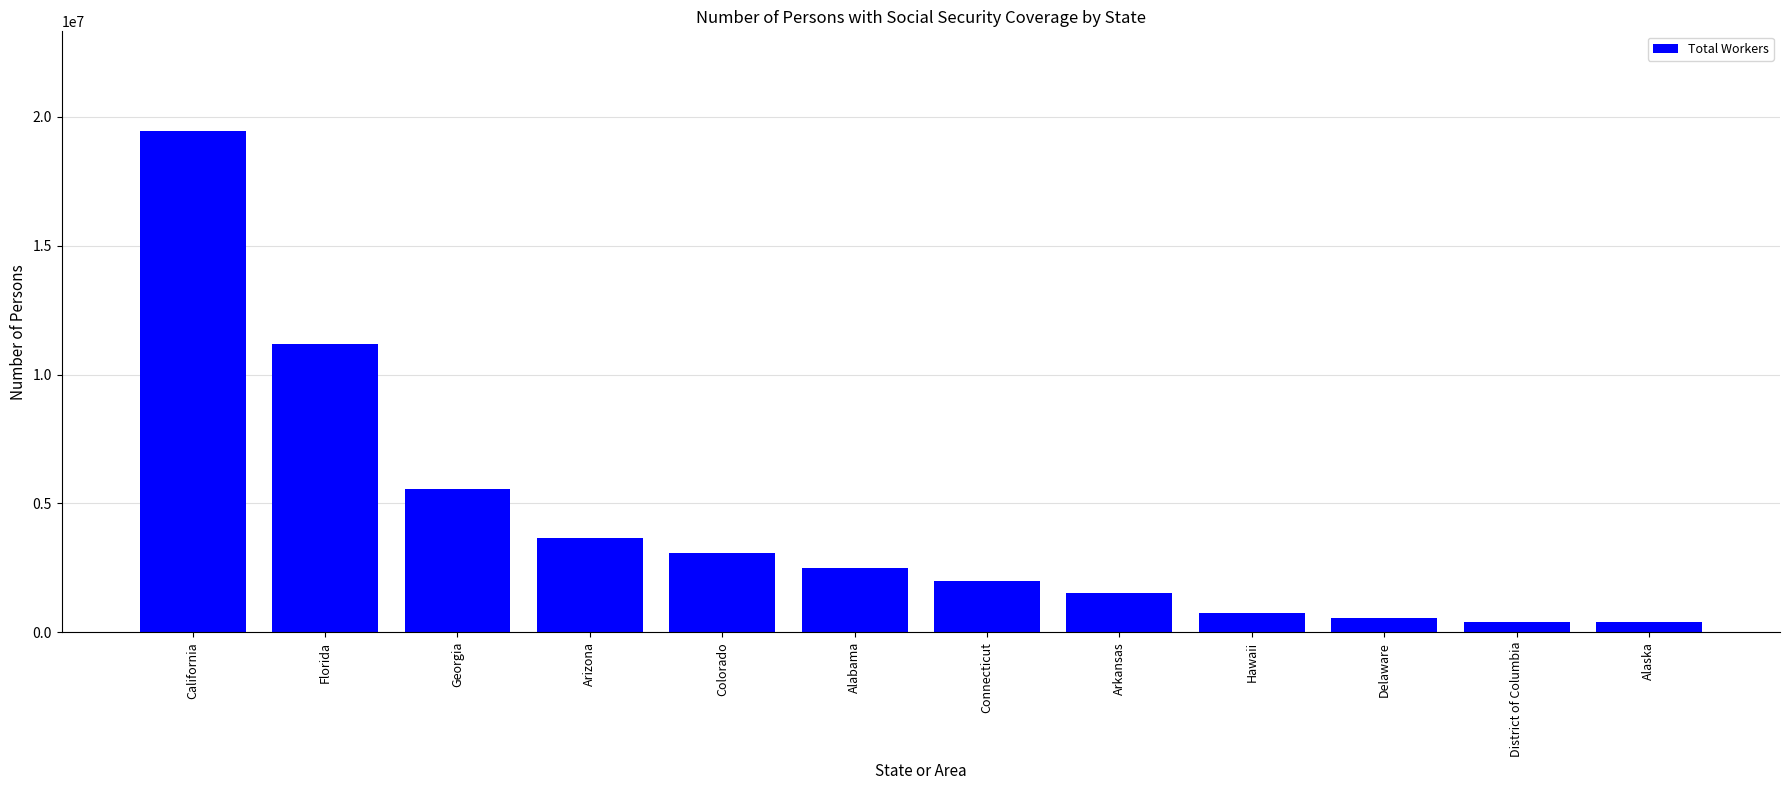

What is the average value?

4247290